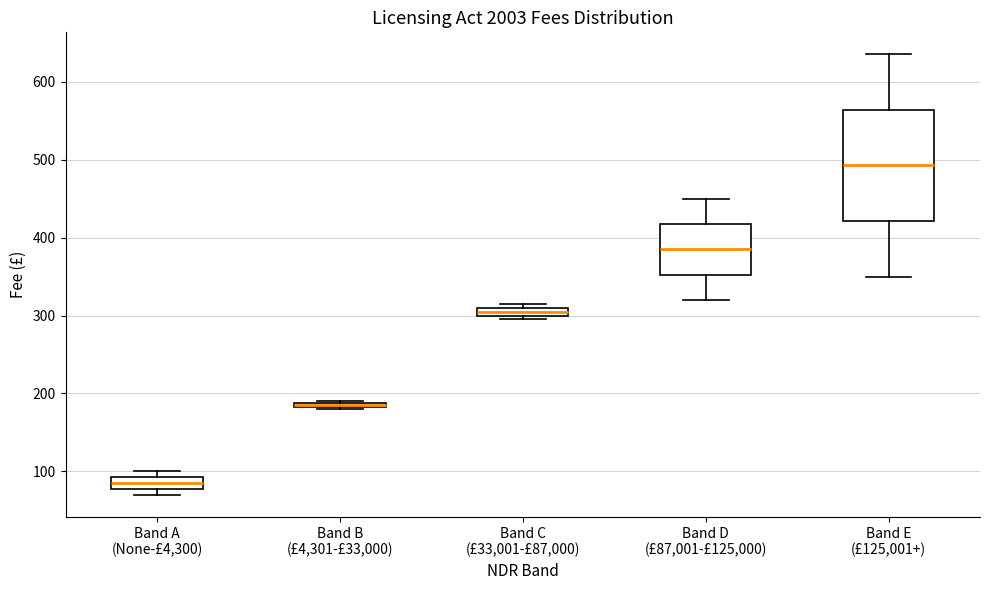

Where is the lower edge of the box for Band E (£125,001+) on the y-axis? The values are not printed on the chart, so give them approximately, as read against the axis.

420